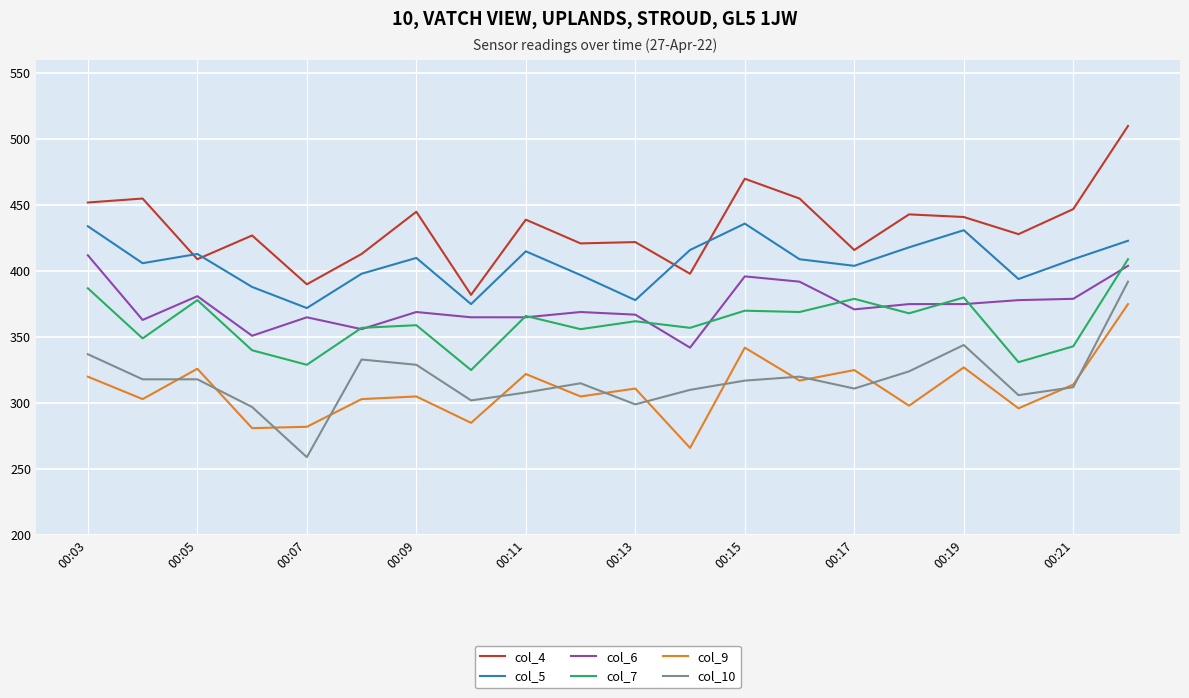

Which series has the widest spread of values?

col_10